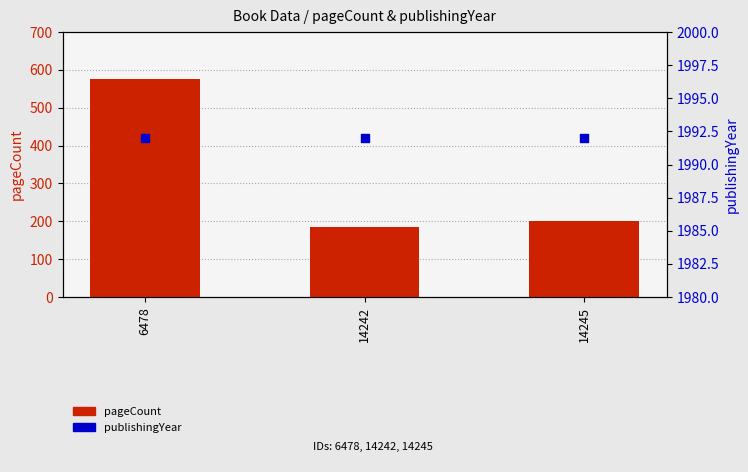

Which series contains the highest Y value?

publishingYear